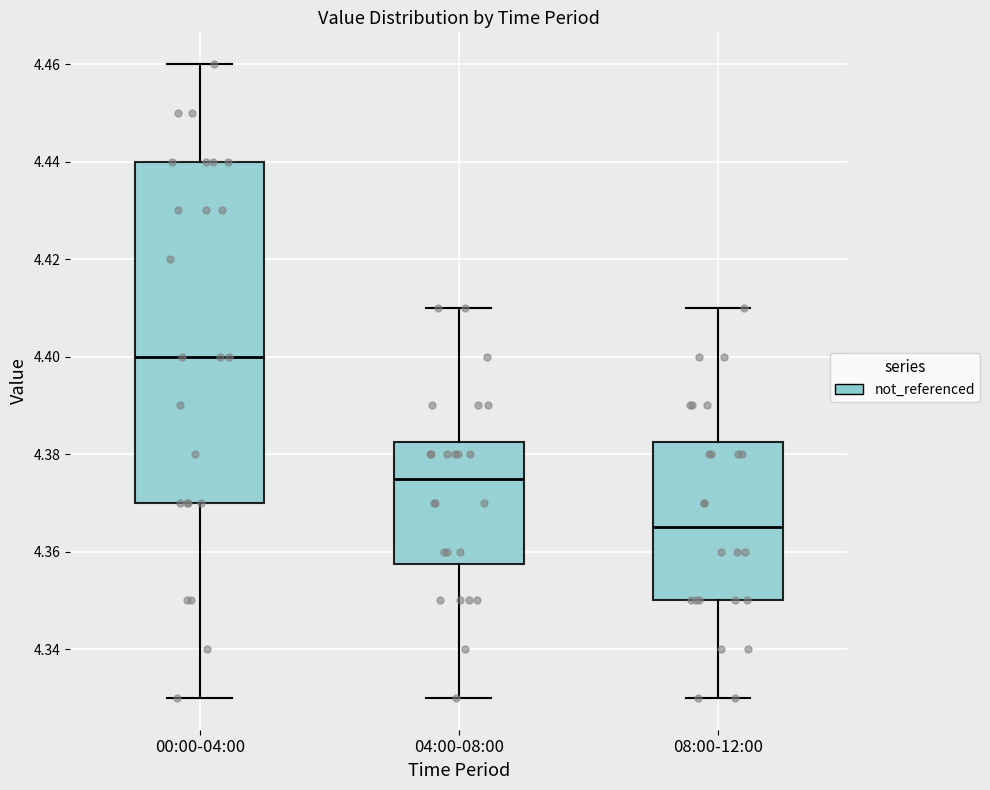

Which box has the highest median line?

00:00-04:00